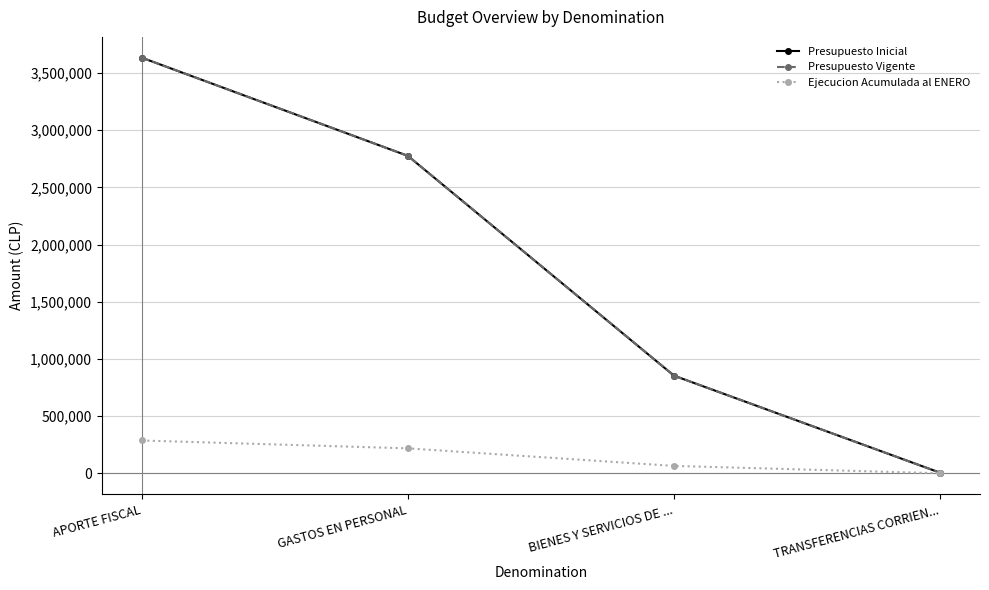

Reading right to left, extract all data points from this chart.

Presupuesto Inicial: 4985	853591	2775060	3633636
Presupuesto Vigente: 4985	853591	2775060	3633636
Ejecucion Acumulada al ENERO: 0	64442	217976	286702